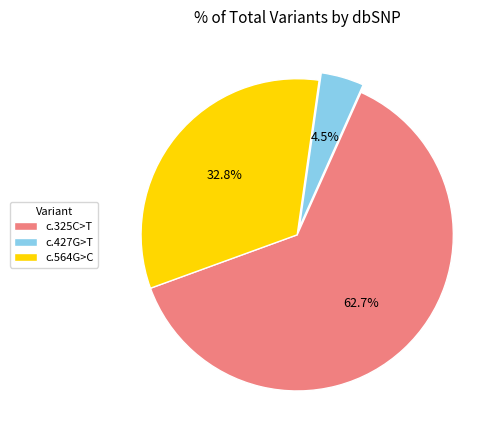

Which slice represents more than half of the pie?

c.325C>T